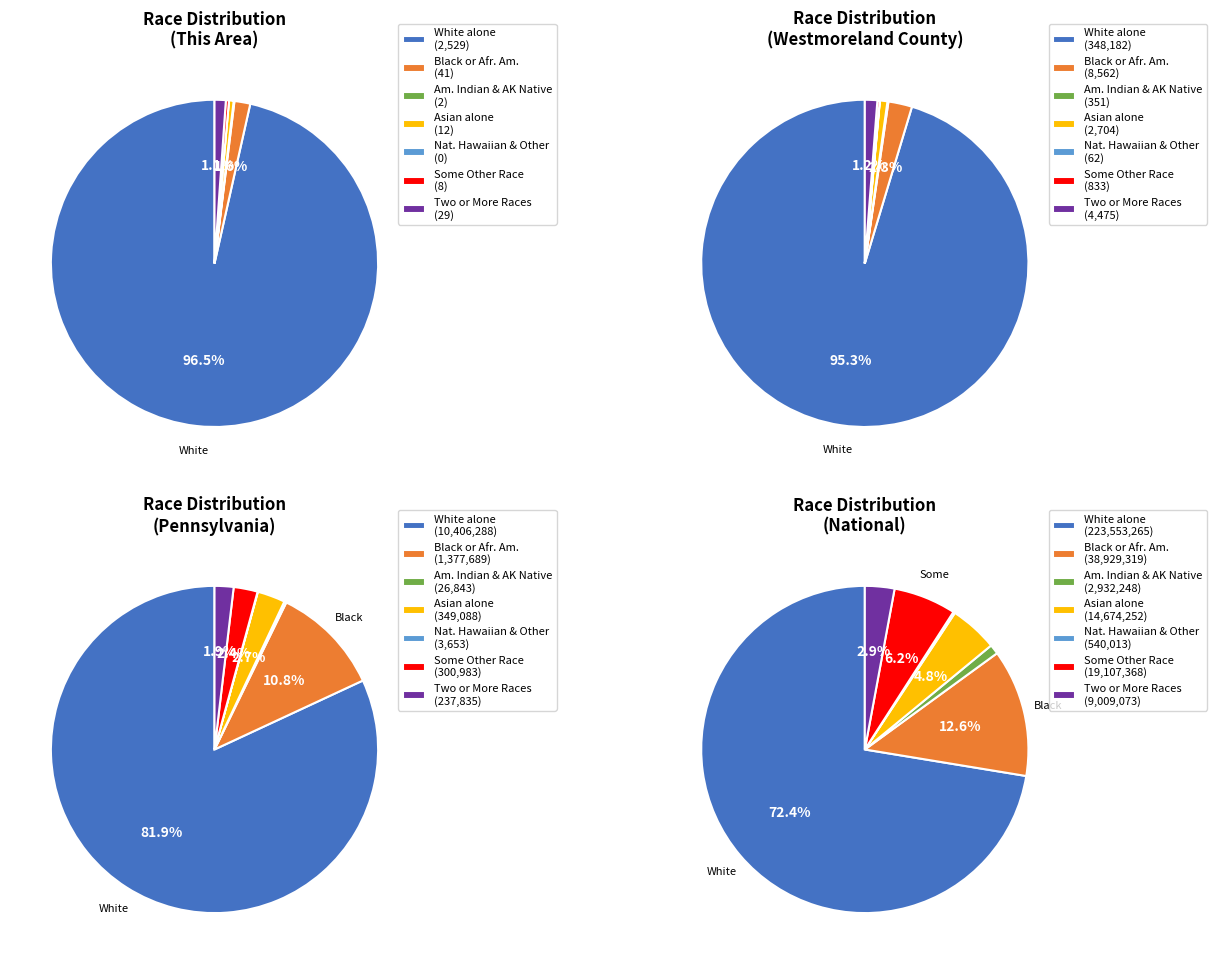

What percentage do Black or African American alone and Asian alone together represent?

2.0%